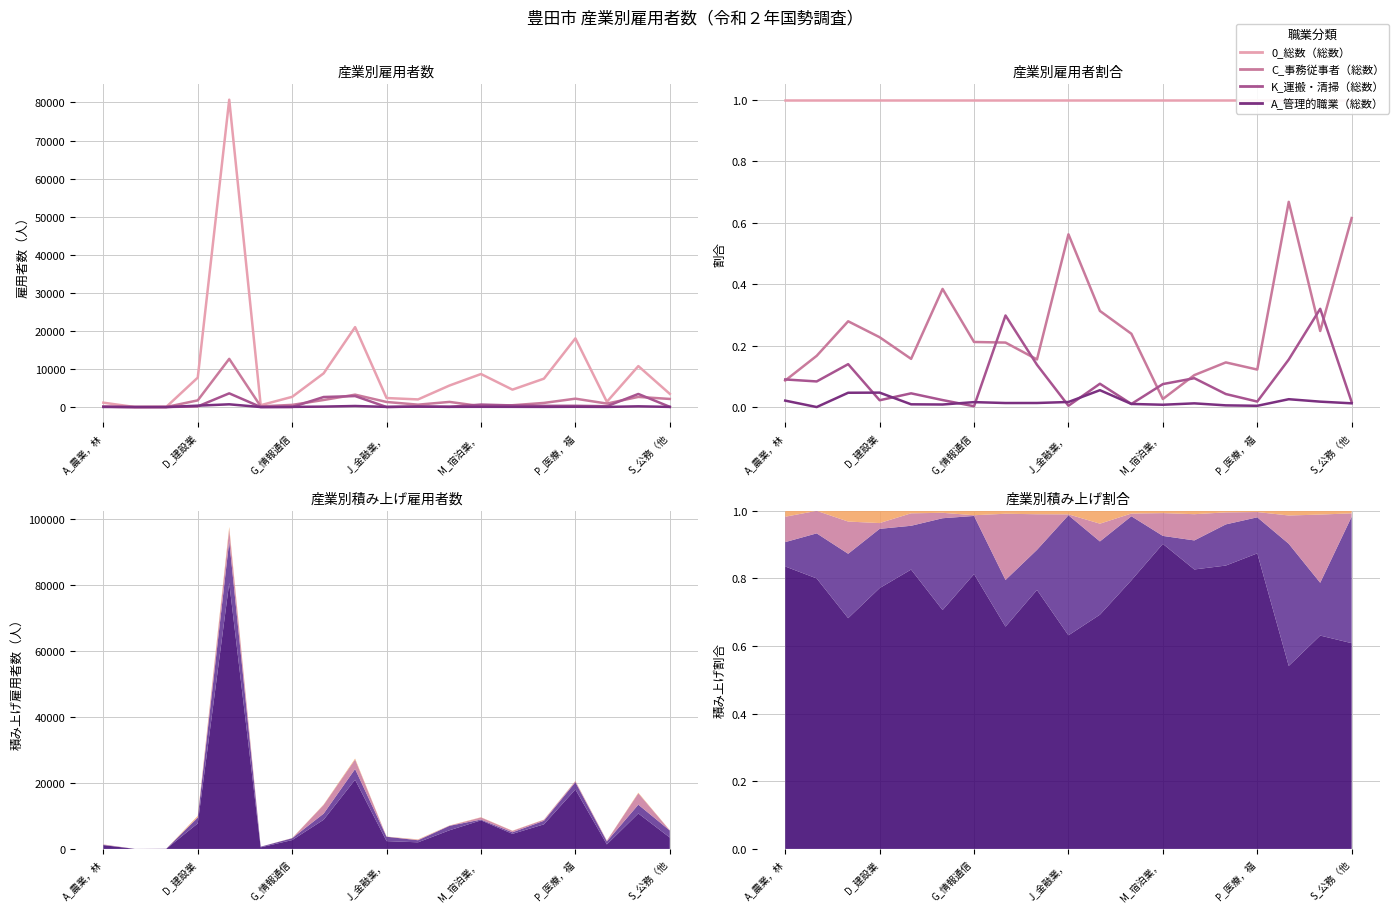

What position from the left is 17?

18